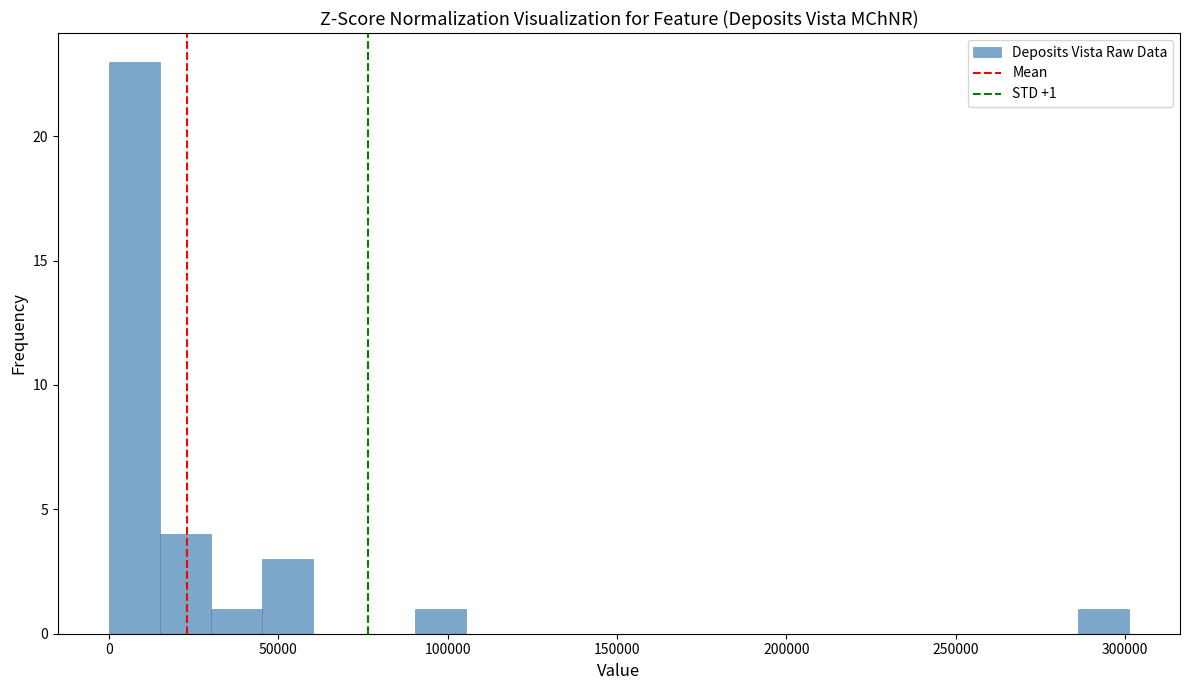

Read against the x-axis, roughly where is the centre of the tallest bar?

10000